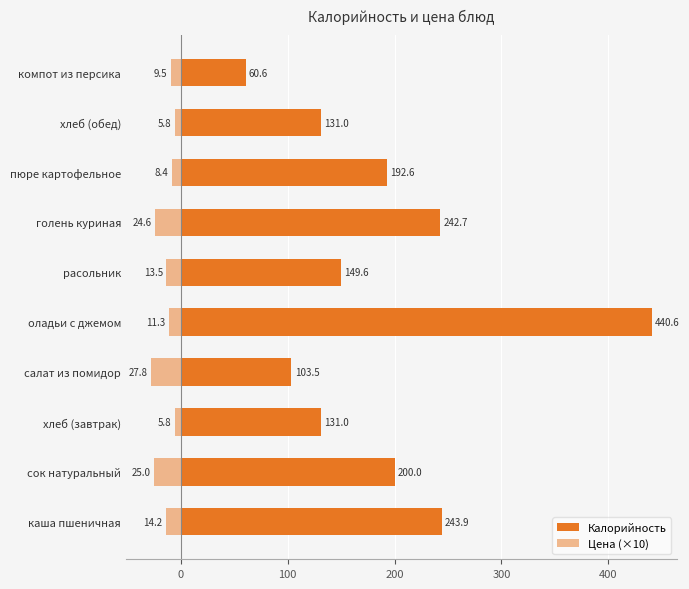

Is the value of Цена (×10) at голень куриная greater than the value of Калорийность at каша пшеничная?

No